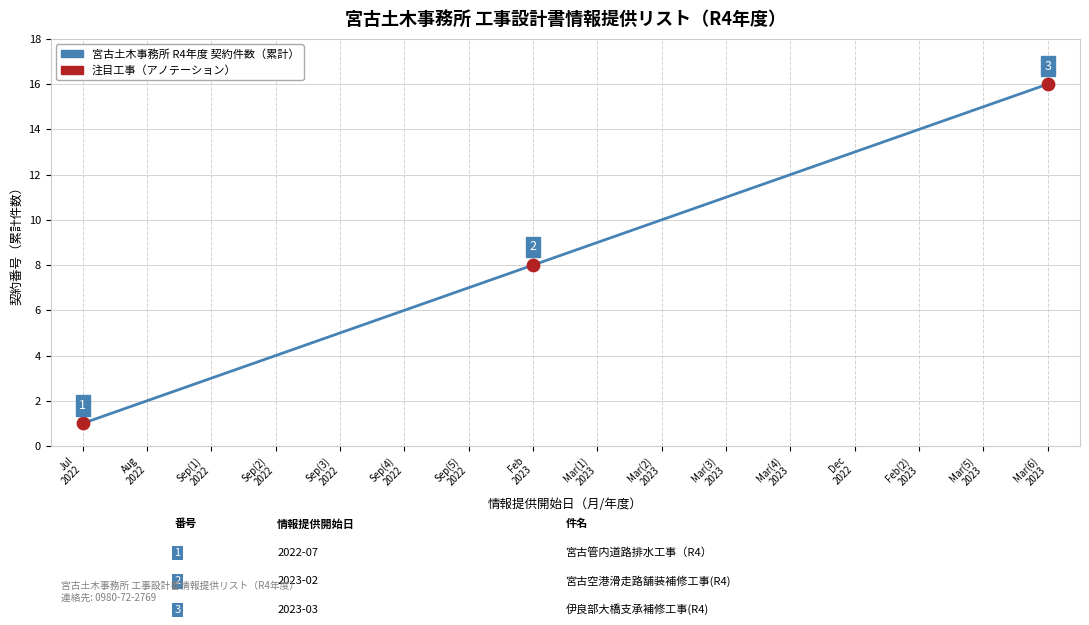

Which has a higher value, Mar(3)
2023 or Mar(6)
2023?

Mar(6)
2023